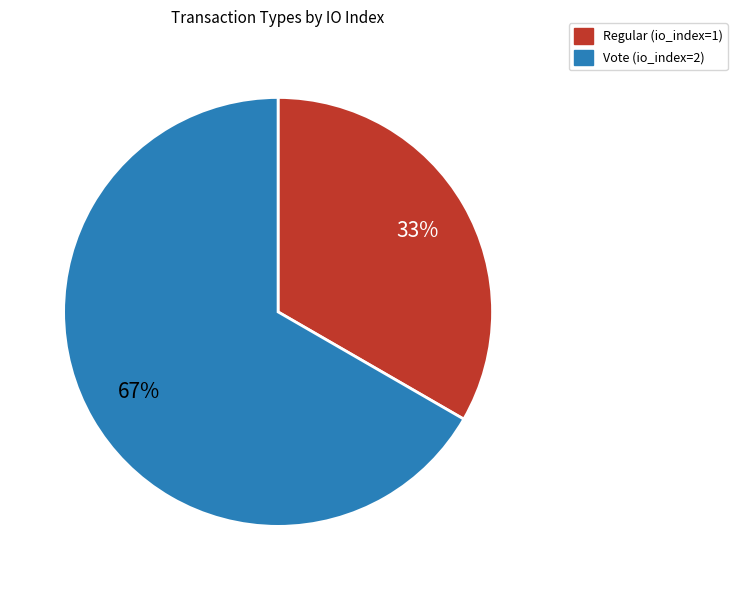

Combined, do Vote and Regular account for over 50%?

Yes